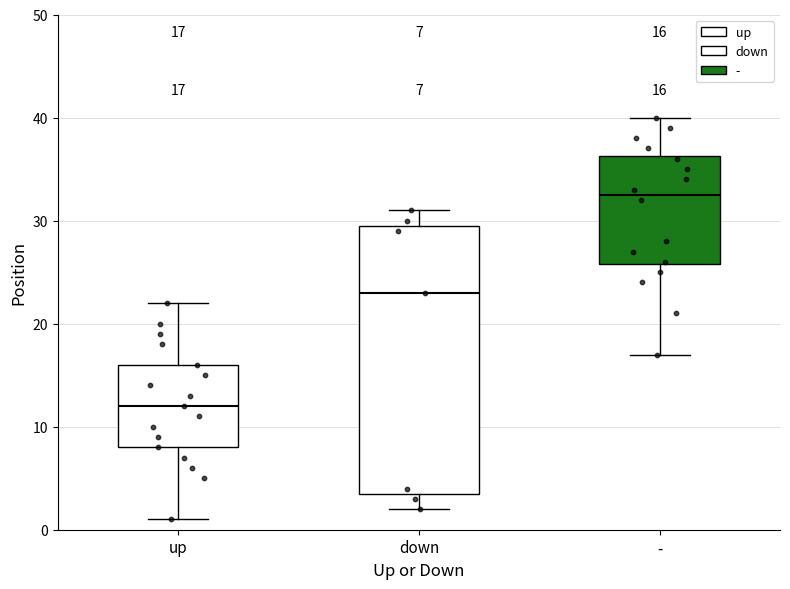

Which box has the lowest median line?

up